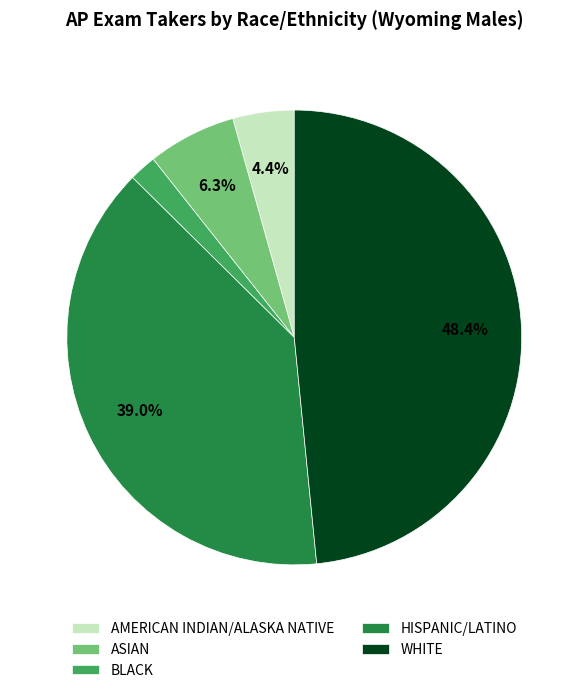

How many slices are in this pie chart?

5